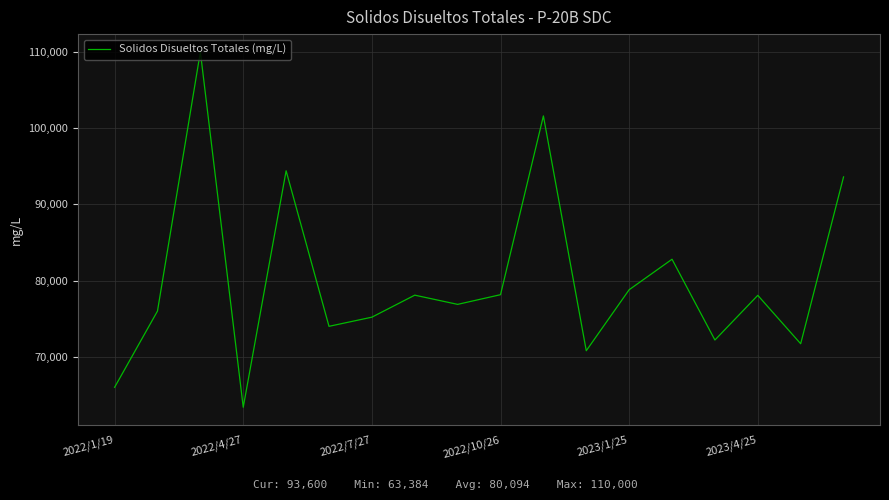

How many values are below 78064?

9